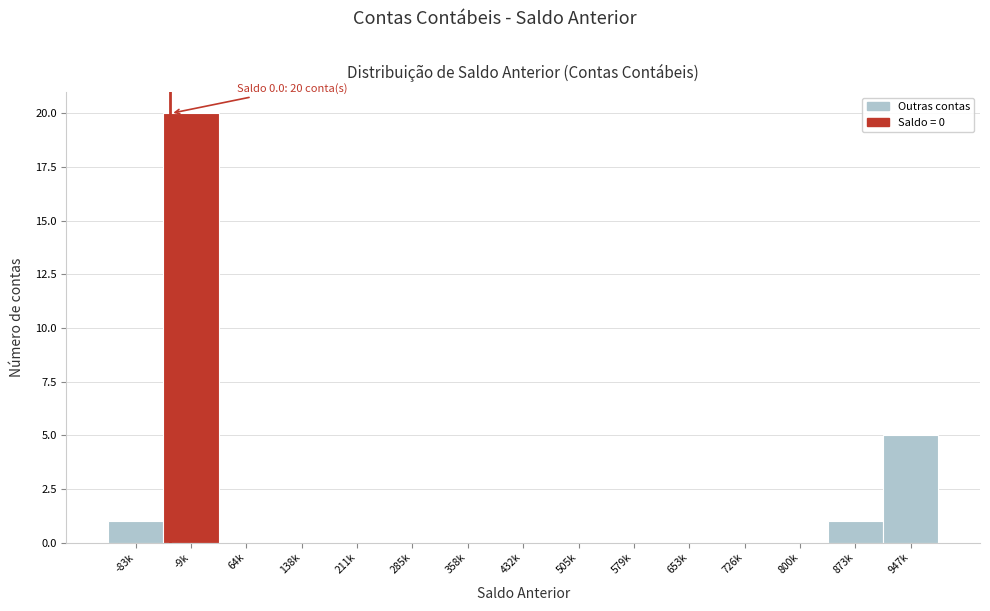

Reading left to right, what are all the values shown in this chart?

-83k=1	-9k=20	64k=0	138k=0	211k=0	285k=0	358k=0	432k=0	505k=0	579k=0	653k=0	726k=0	800k=0	873k=1	947k=5